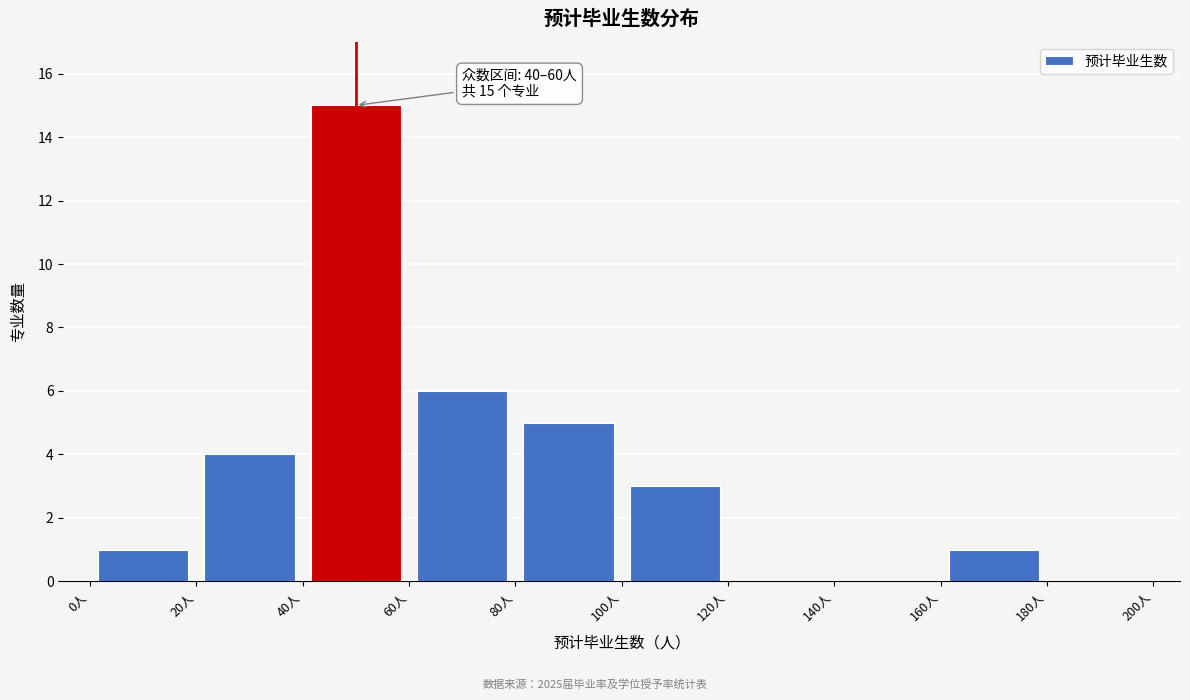

Which range on the x-axis has the tallest bar?

40 to 60